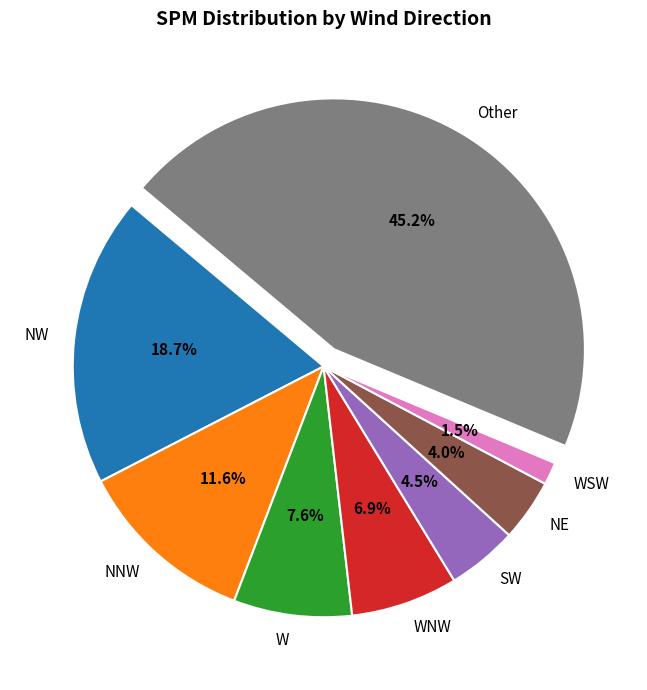

What percentage is the Other slice, to the nearest percent?

45%